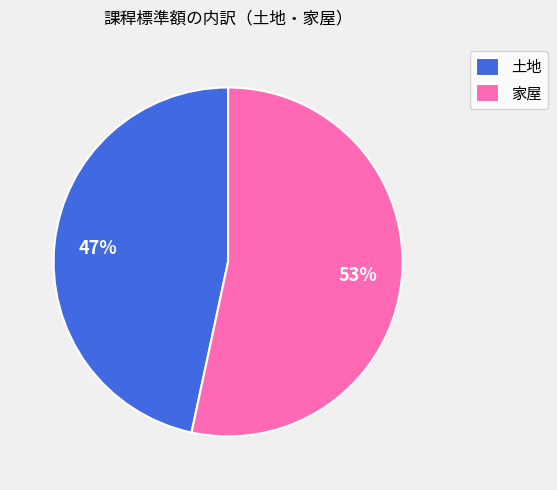

Rank the categories by value from lowest to highest.

土地, 家屋